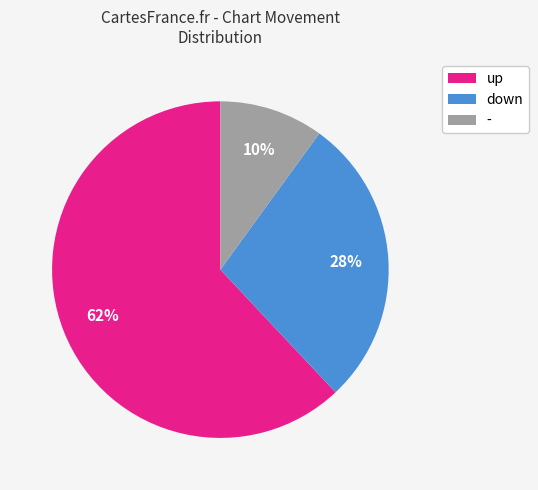

Is it true that up is 57% of the pie?

False